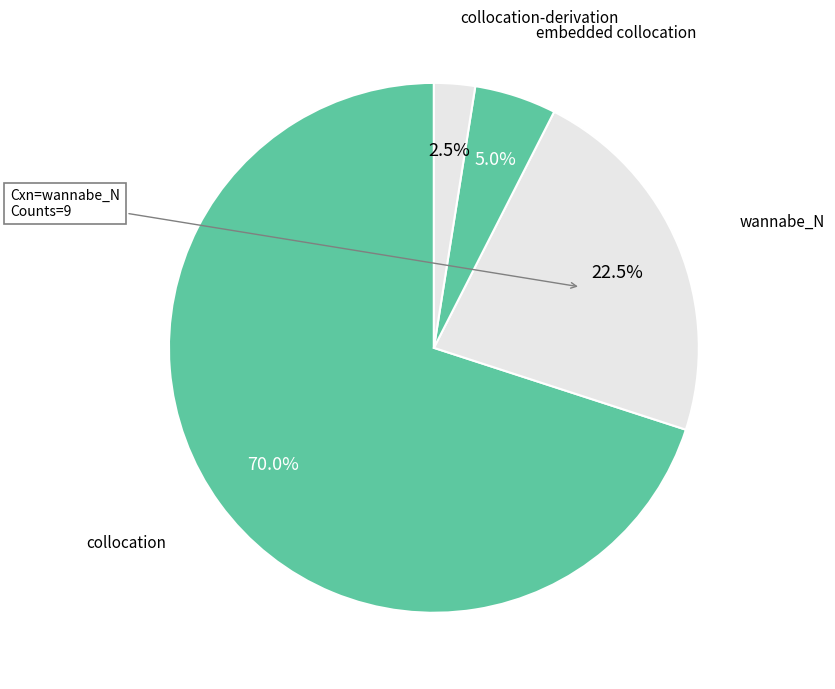

What percentage is the collocation slice, to the nearest percent?

70%